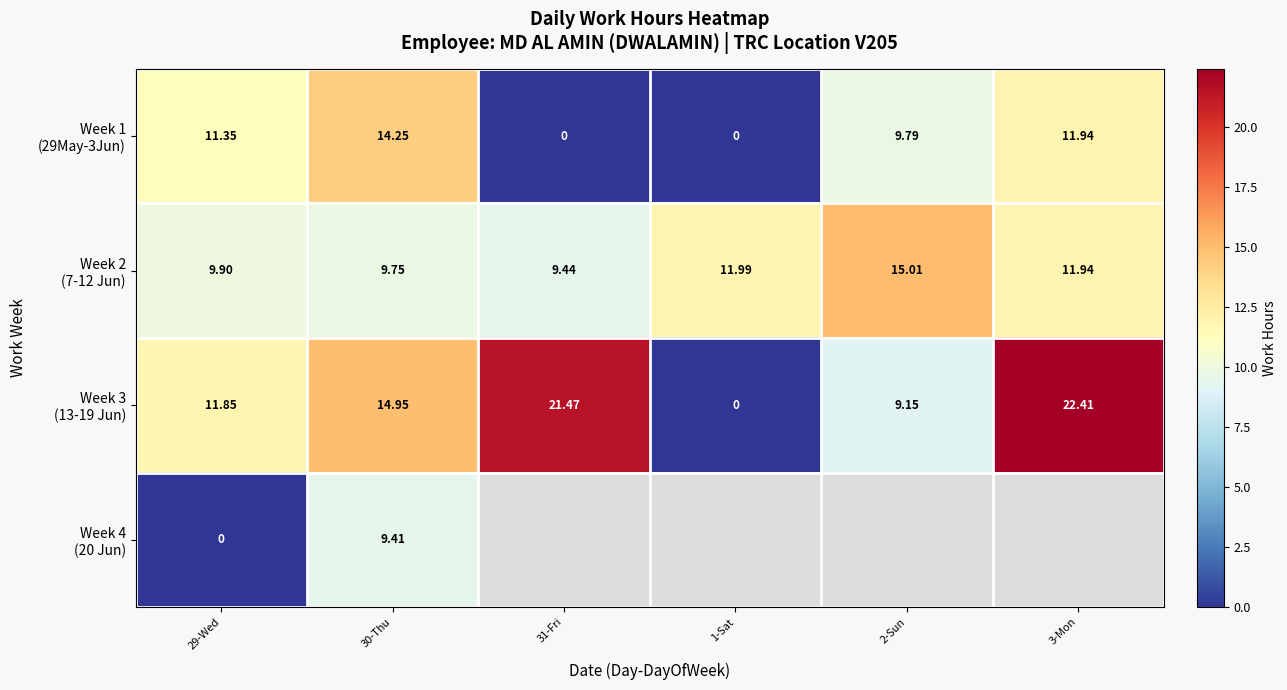

At which label does Week 2 (7-12 Jun) reach its minimum?

31-Fri